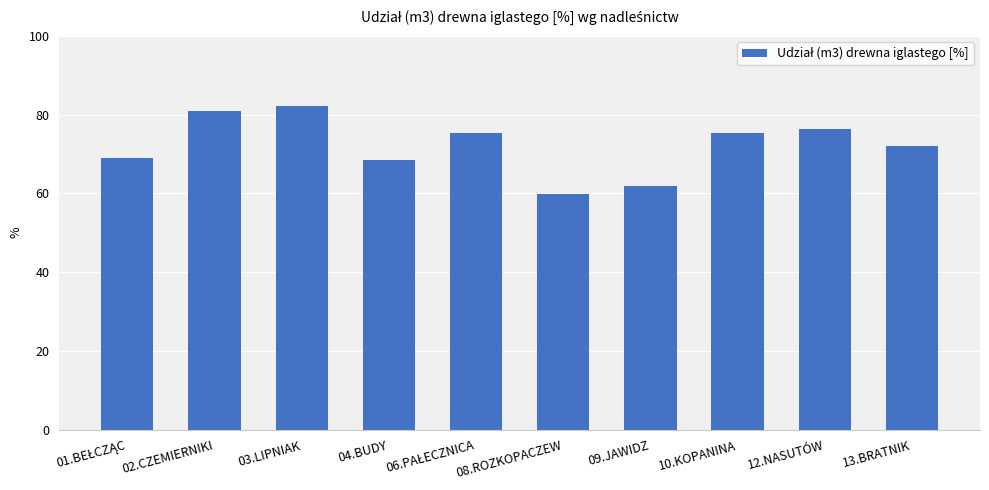

What is the minimum value shown in the chart?

59.9